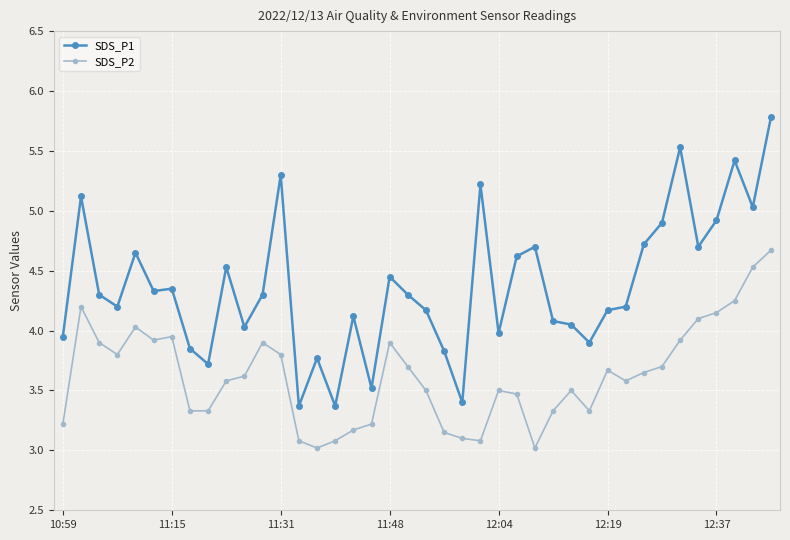

What is the maximum value shown in the chart?

5.8